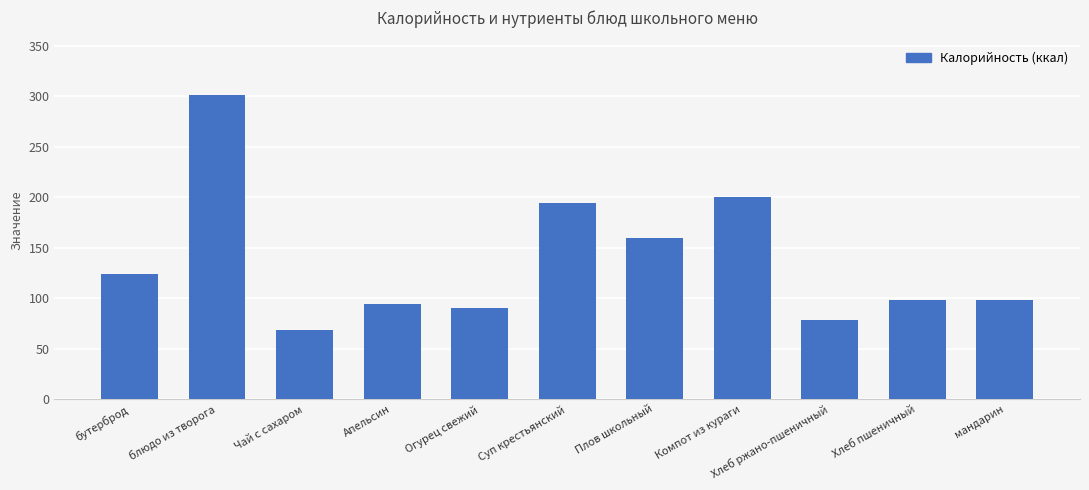

Between Хлеб пшеничный and Огурец свежий, which is larger?

Хлеб пшеничный